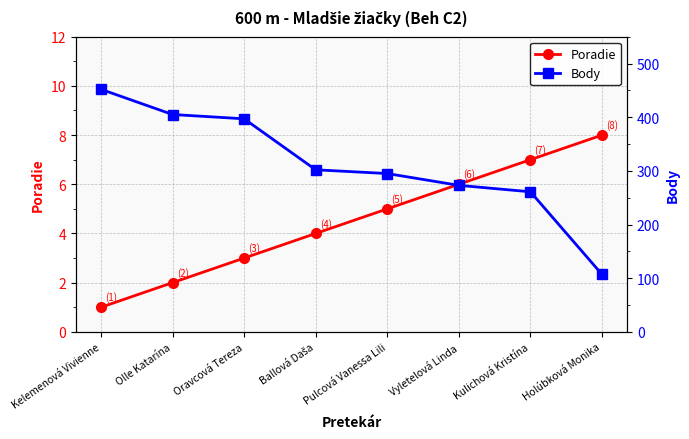

What is the total value across all series at Kulichová Kristína?

268